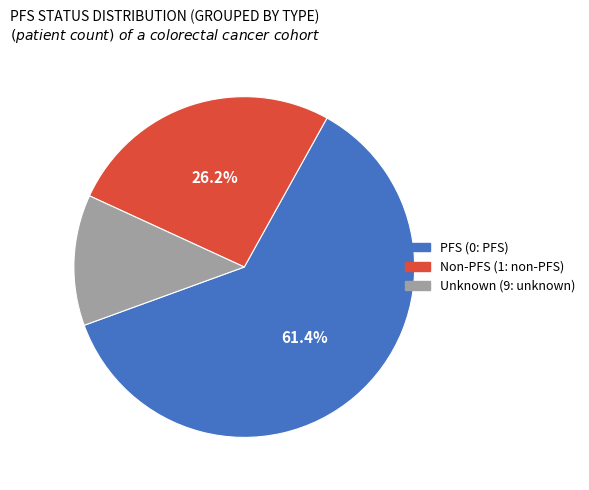

Combined, do PFS (0: PFS) and Non-PFS (1: non-PFS) account for over 50%?

Yes